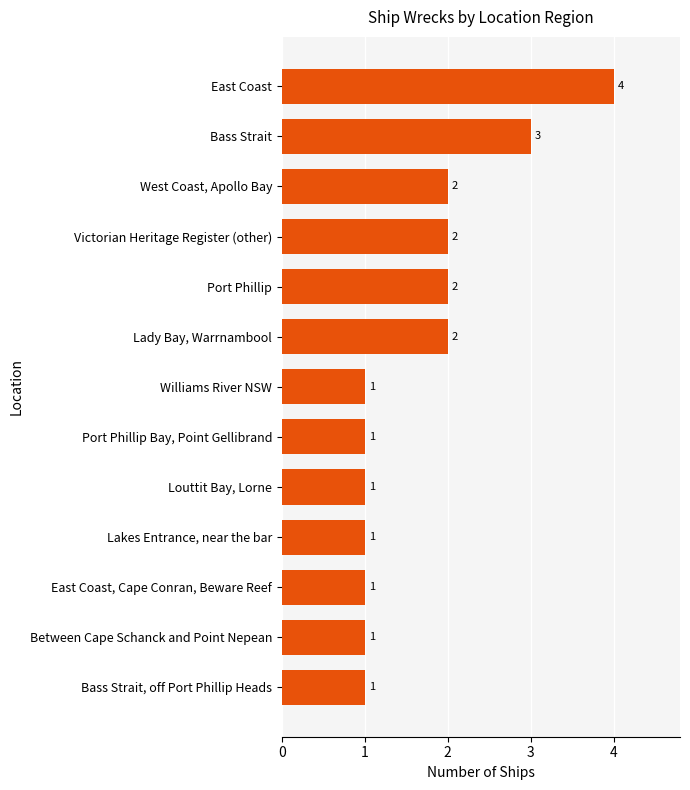

What is the difference between the second highest and minimum values?

2